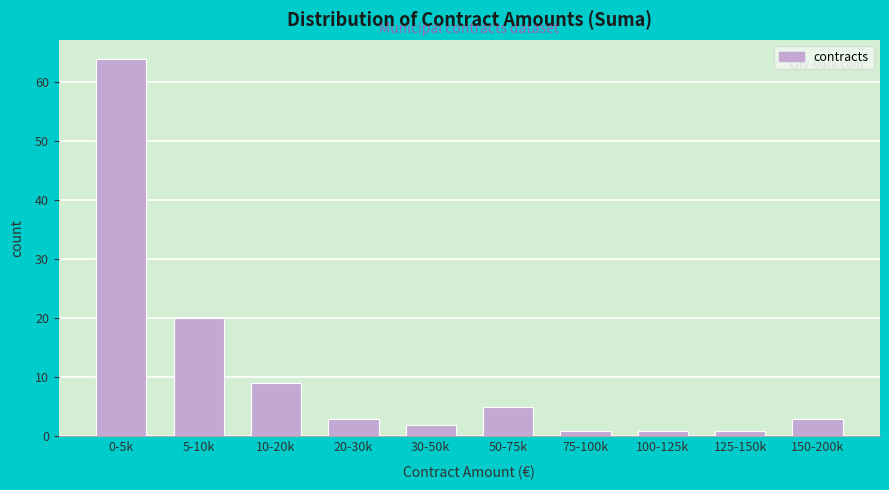

Reading left to right, list all the values displayed in this chart.

0-5k=64	5-10k=20	10-20k=9	20-30k=3	30-50k=2	50-75k=5	75-100k=1	100-125k=1	125-150k=1	150-200k=3